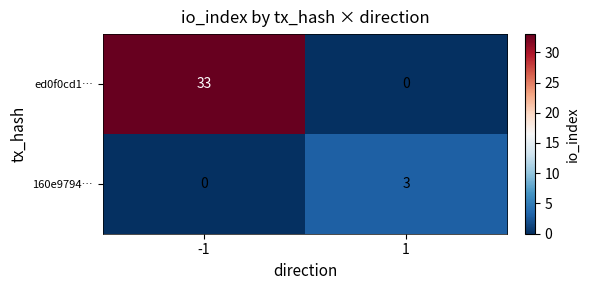

Reading left to right, transcribe all the data shown in this chart.

ed0f0cd1…: -1=33	1=0
160e9794…: -1=0	1=3